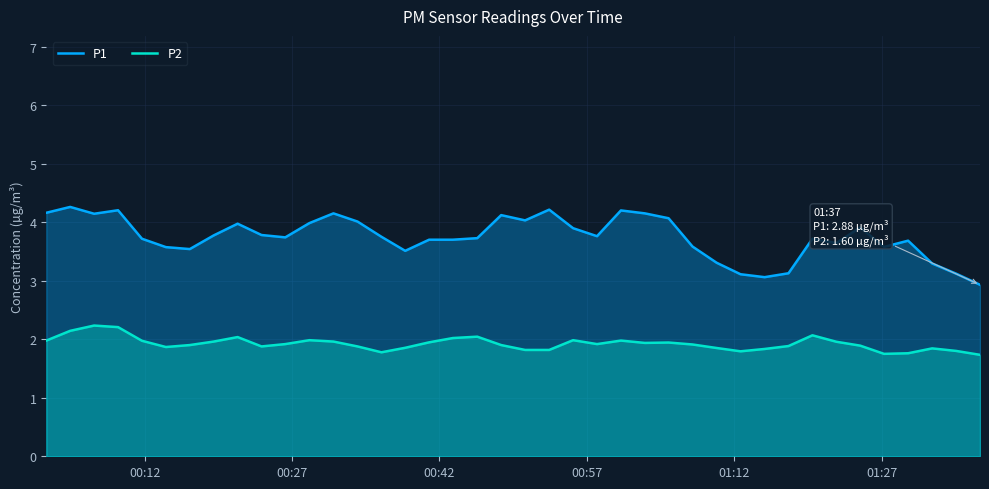

How many series are shown in this chart?

2